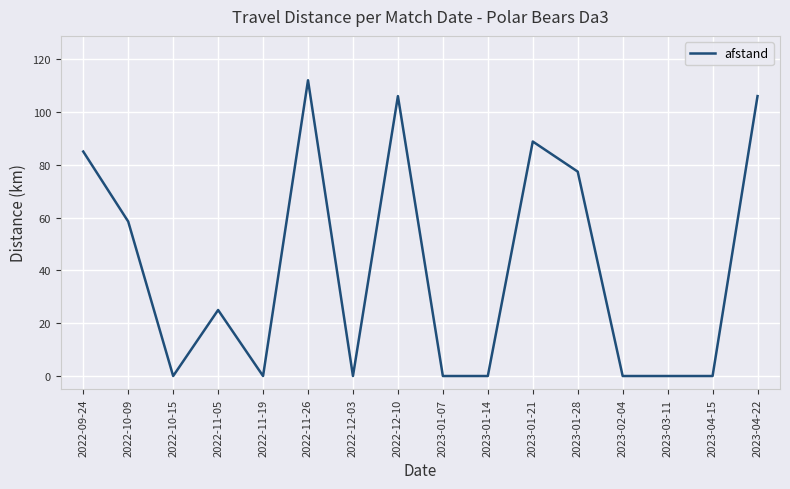

Reading left to right, extract all data points from this chart.

85.0	58.5	0.0	25.0	0.0	112.0	0.0	106.0	0.0	0.0	88.8	77.4	0.0	0.0	0.0	106.0